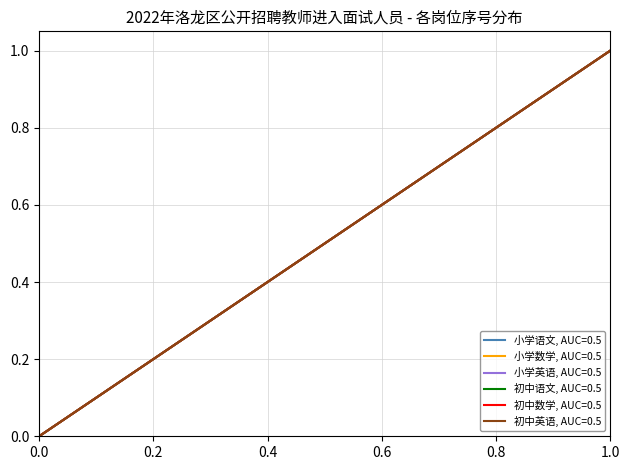

How many lines are shown in the chart?

6